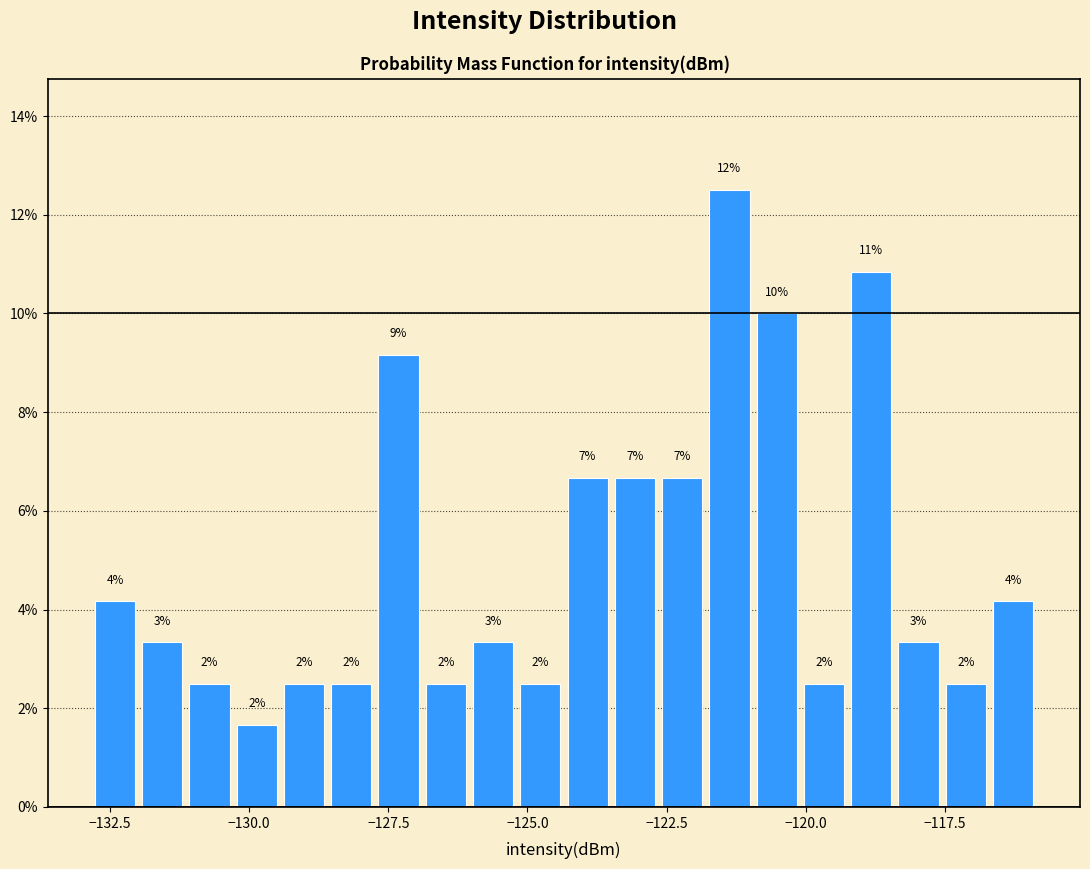

Read against the x-axis, roughly where is the centre of the tallest bar?

-121.5